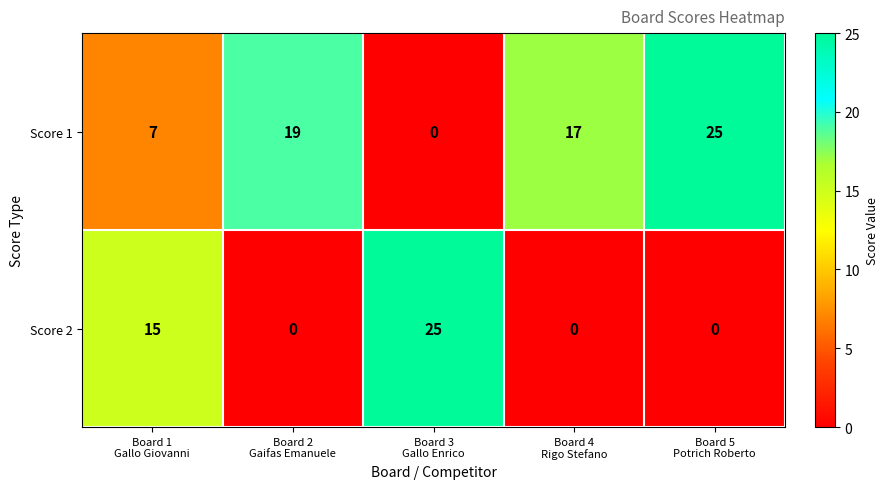

List the series in order of their overall mean, highest first.

Score 1, Score 2